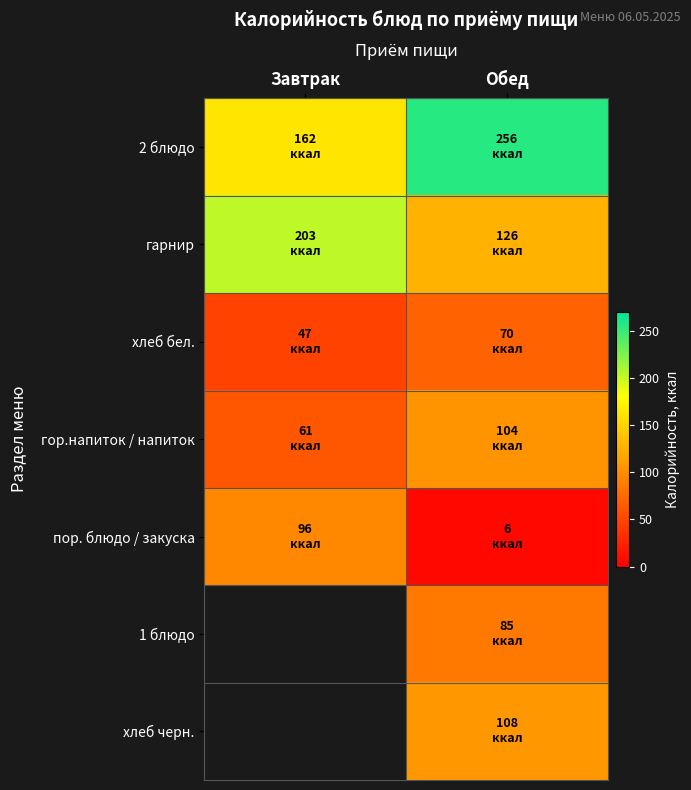

What is the difference between the highest and lowest values at Обед?

250.0